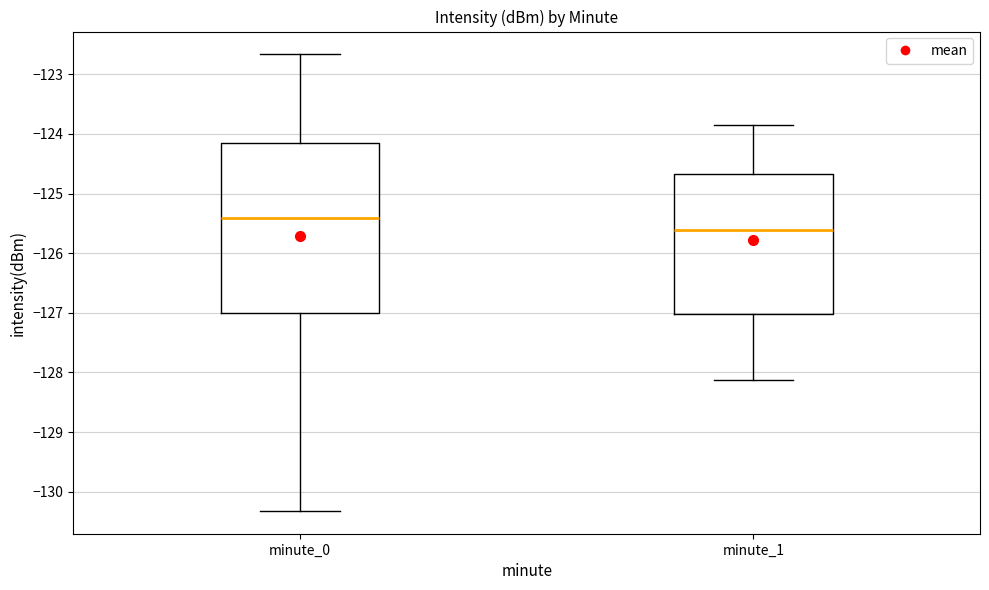

Which box has the highest median line?

minute_0